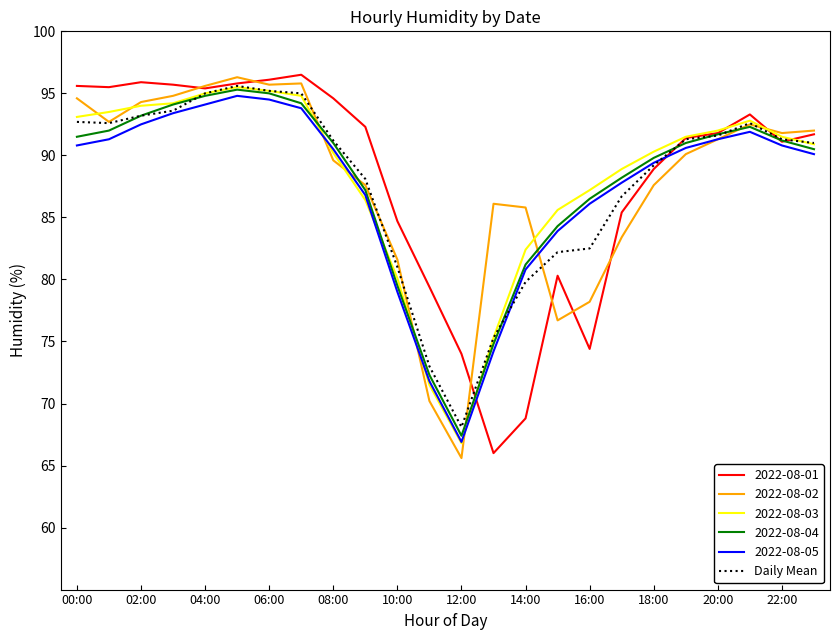

What is the maximum value shown in the chart?

96.5